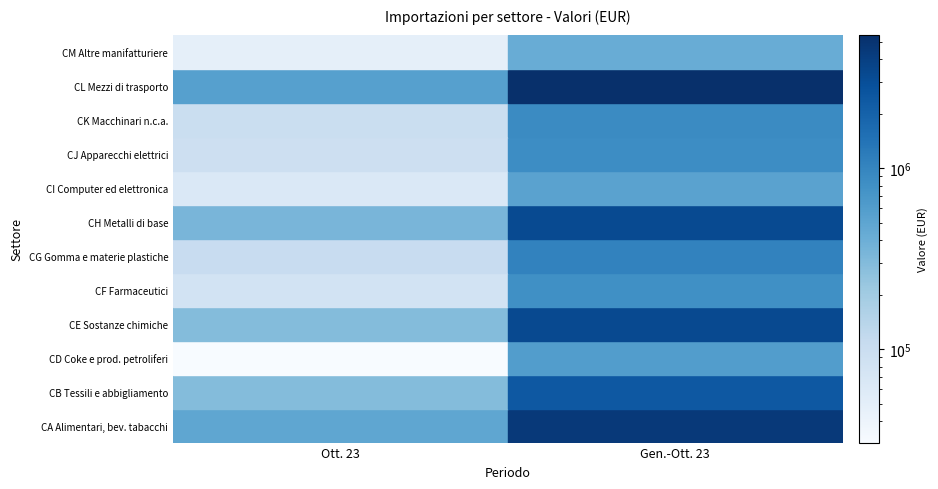

Which has a higher value, Ott. 23 or Gen.-Ott. 23?

Gen.-Ott. 23